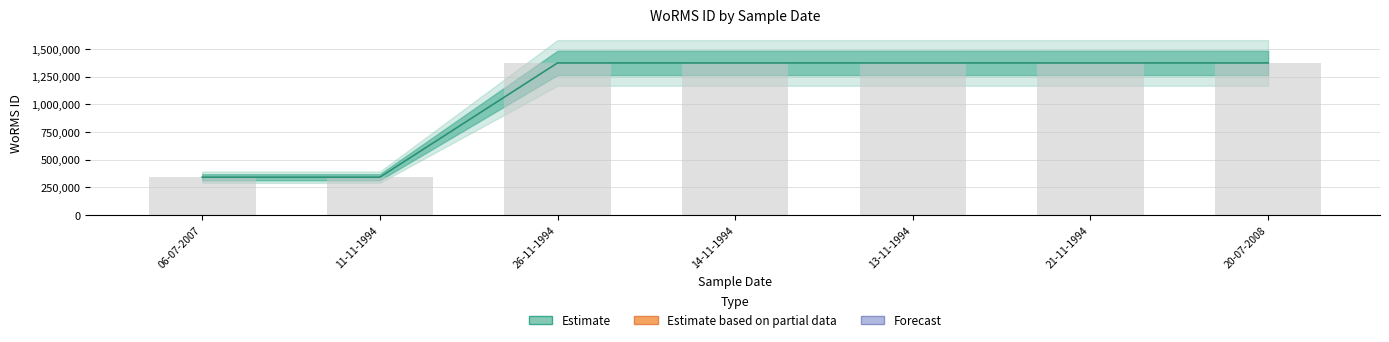

True or false: Estimate has a value of 2182527 at 26-11-1994.

False